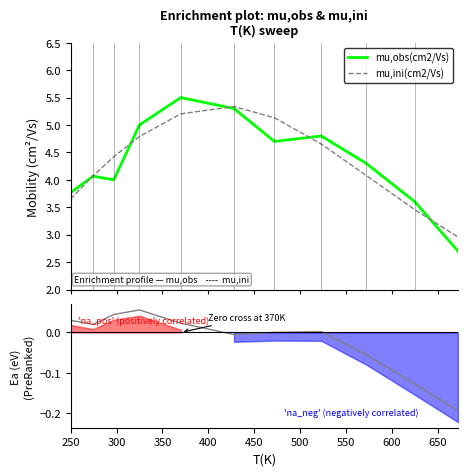

How many data points in mu,obs(cm2/Vs) are above 4?

7